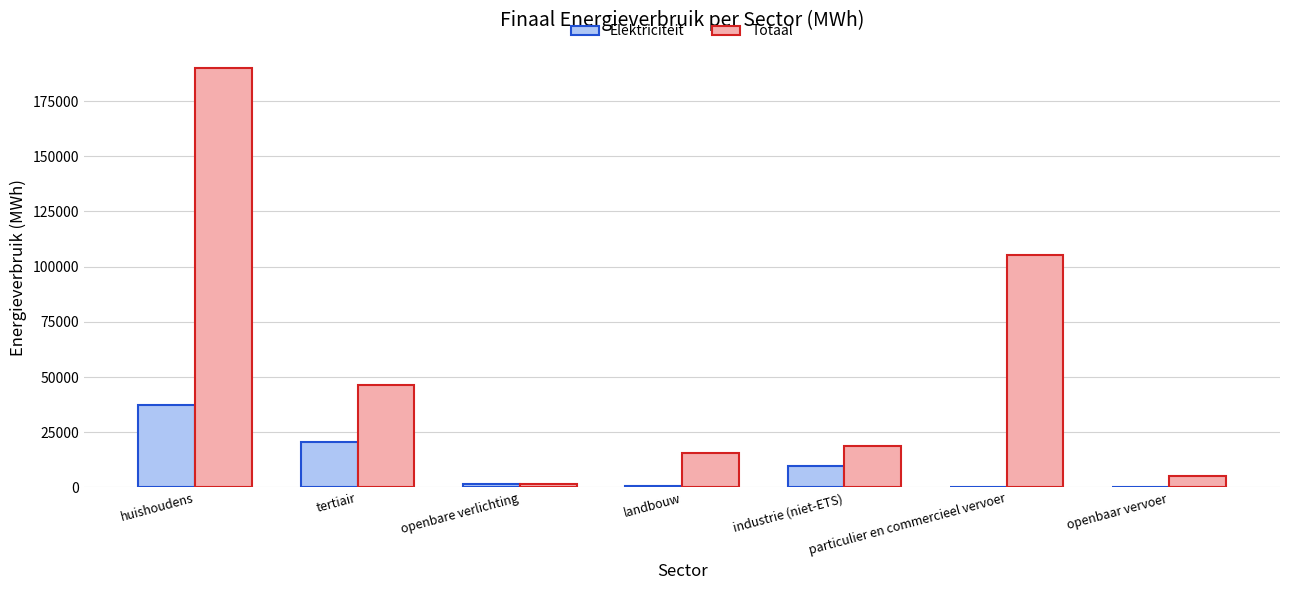

Between tertiair and particulier en commercieel vervoer, which series saw the biggest shift?

Totaal